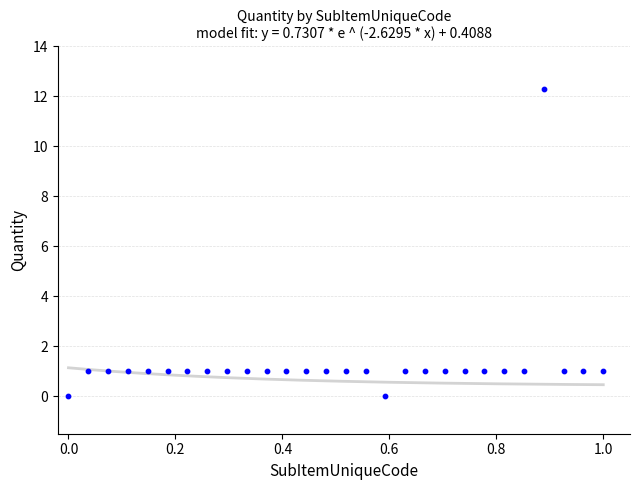

What is the range of X values (max minus min)?

1.0